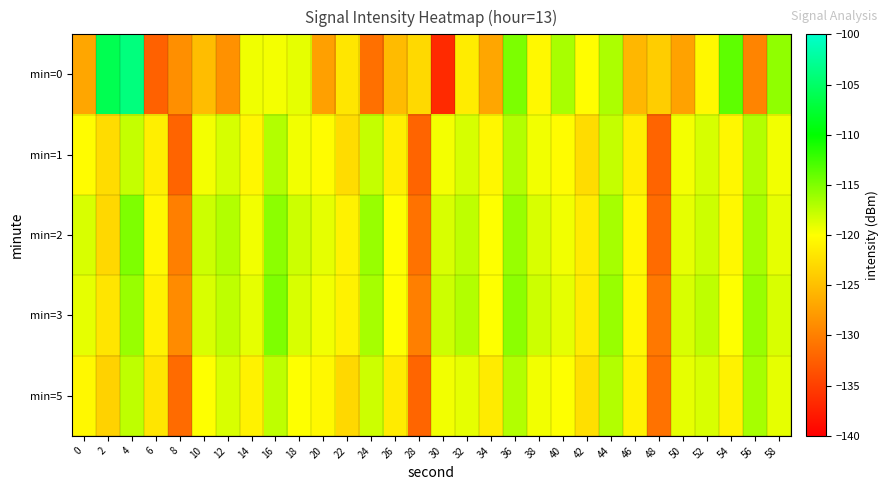

What is the minimum value shown in the chart?

-136.6